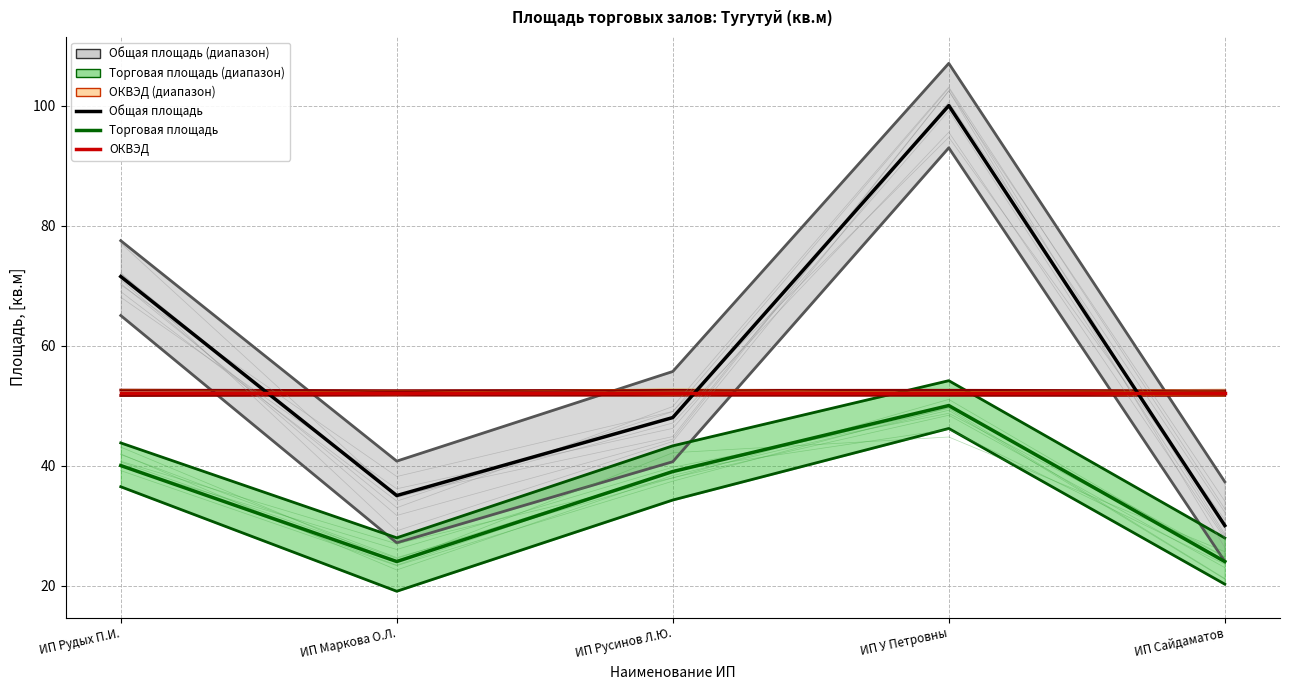

What is the difference between the second highest and minimum values in the Торговая площадь (факт) series?

16.0